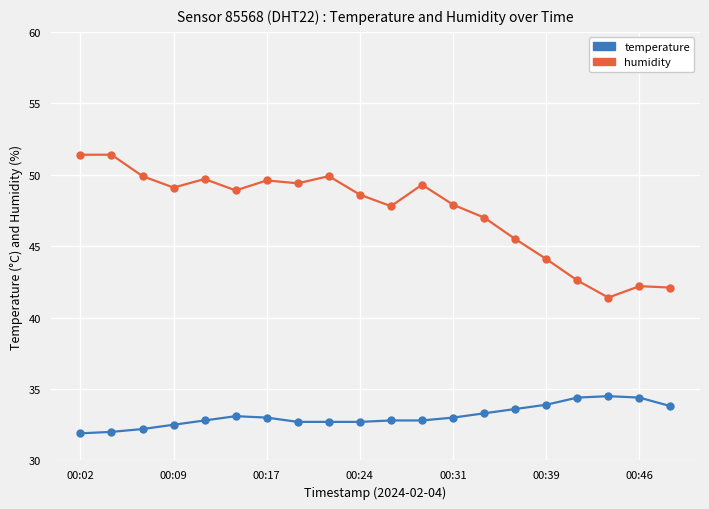

What is the value of the humidity point at the 17th from the left?

42.6